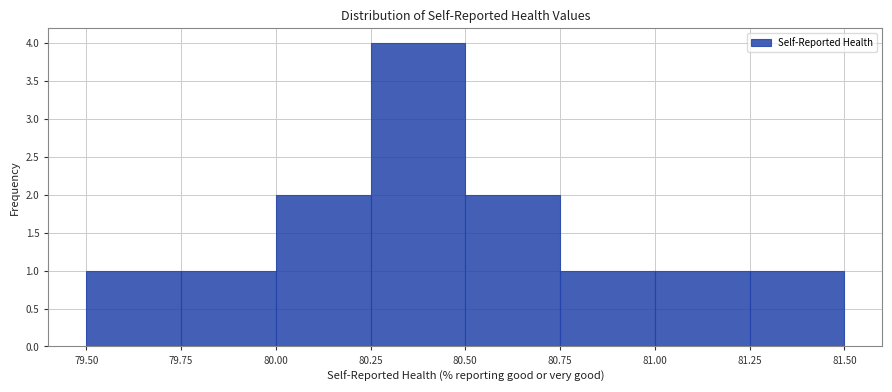

Which range on the x-axis has the tallest bar?

80.25 to 80.50